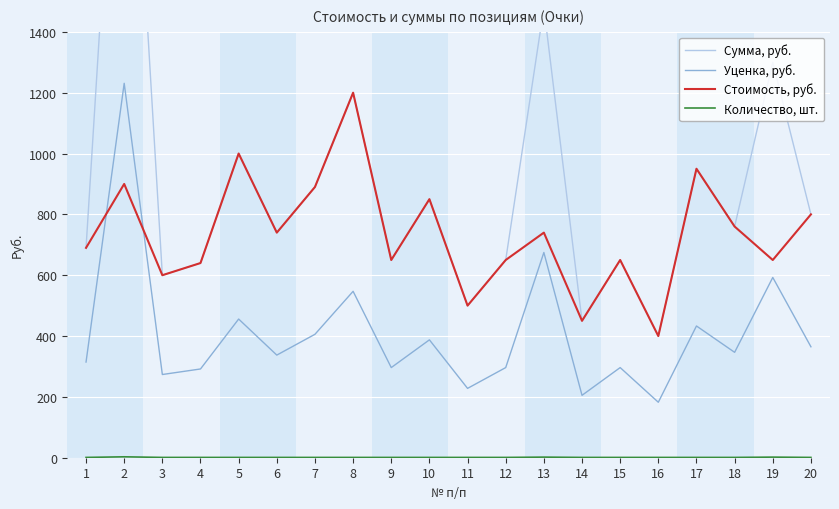

Rank the categories by Уценка, руб. value from lowest to highest.

16, 14, 11, 3, 4, 9, 12, 15, 1, 6, 18, 20, 10, 7, 17, 5, 8, 19, 13, 2